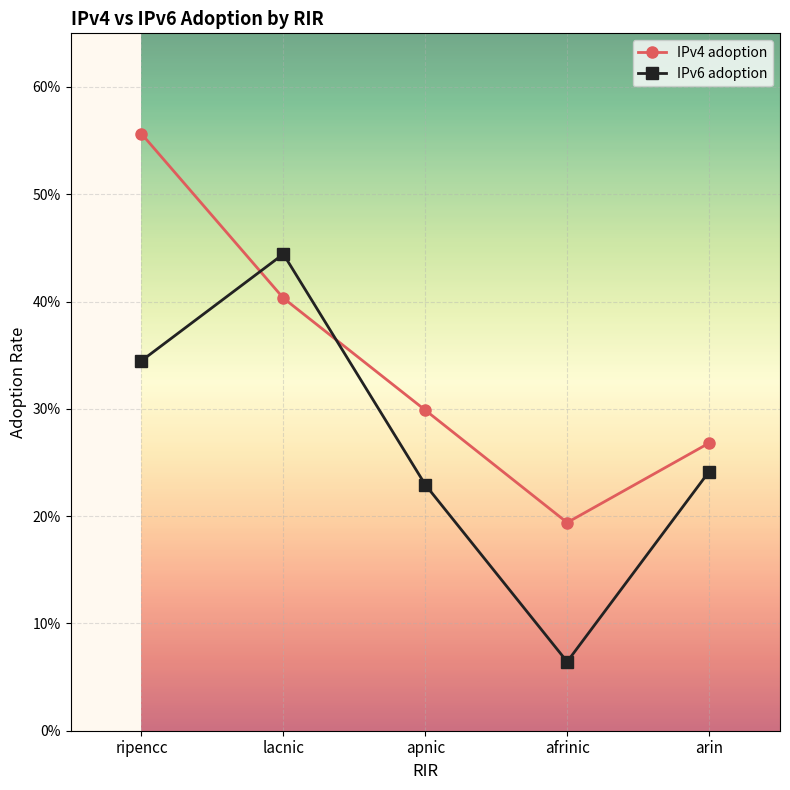

How many IPv6 adoption values are between 0 and 1?

5